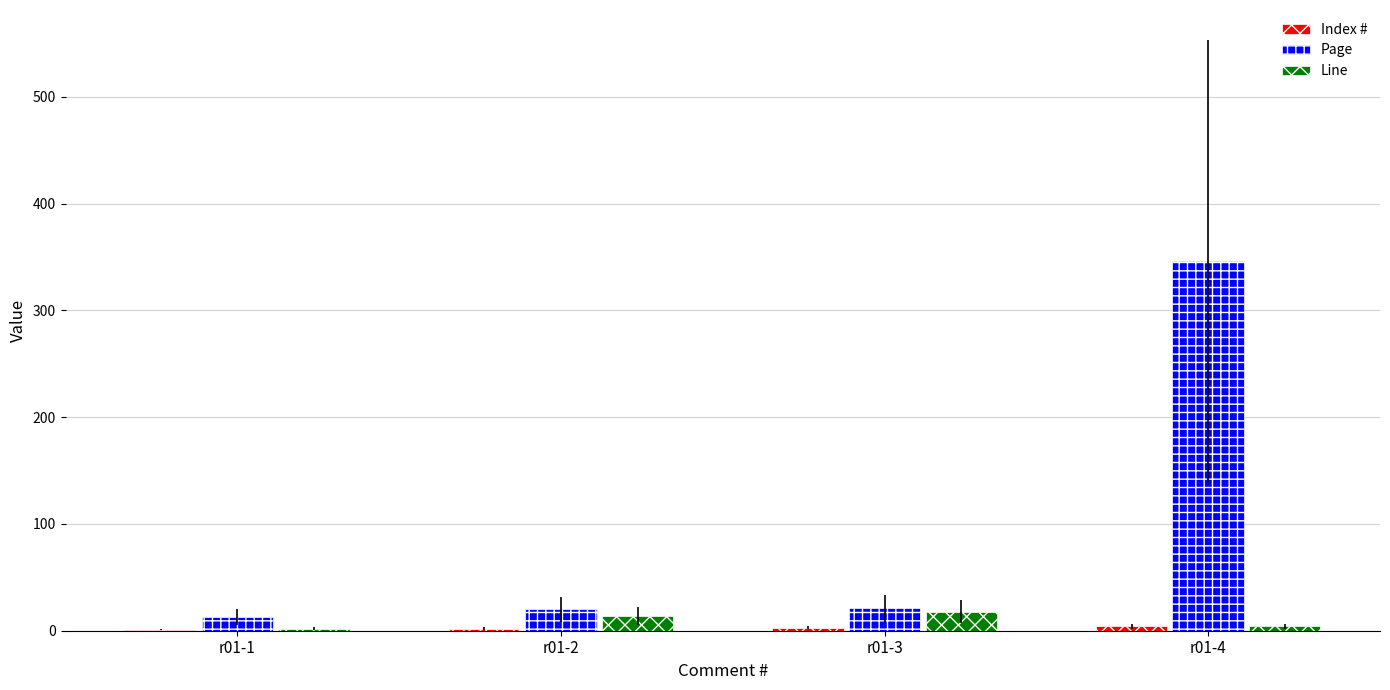

What is the difference between the Page values at r01-2 and r01-4?

326